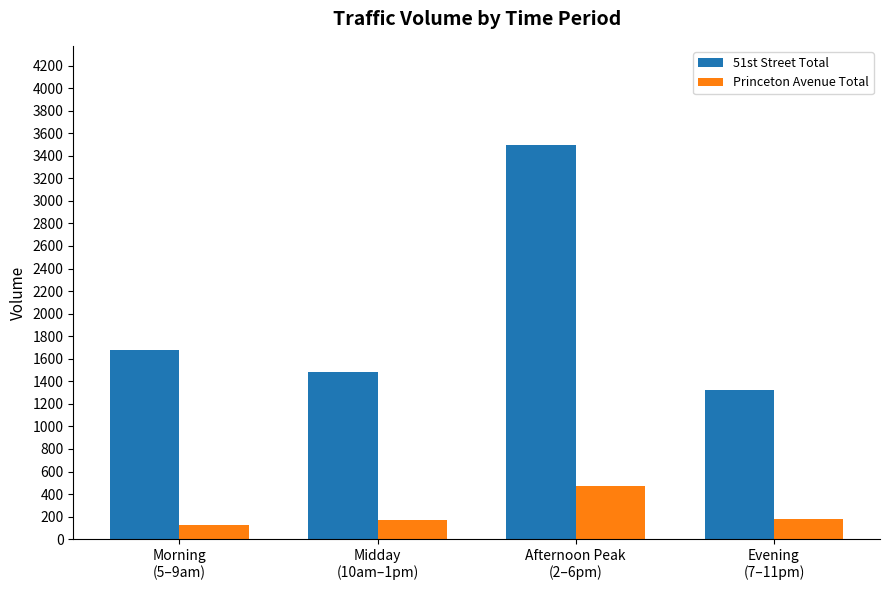

What is the label of the 2nd bar from the left?

Midday
(10am–1pm)